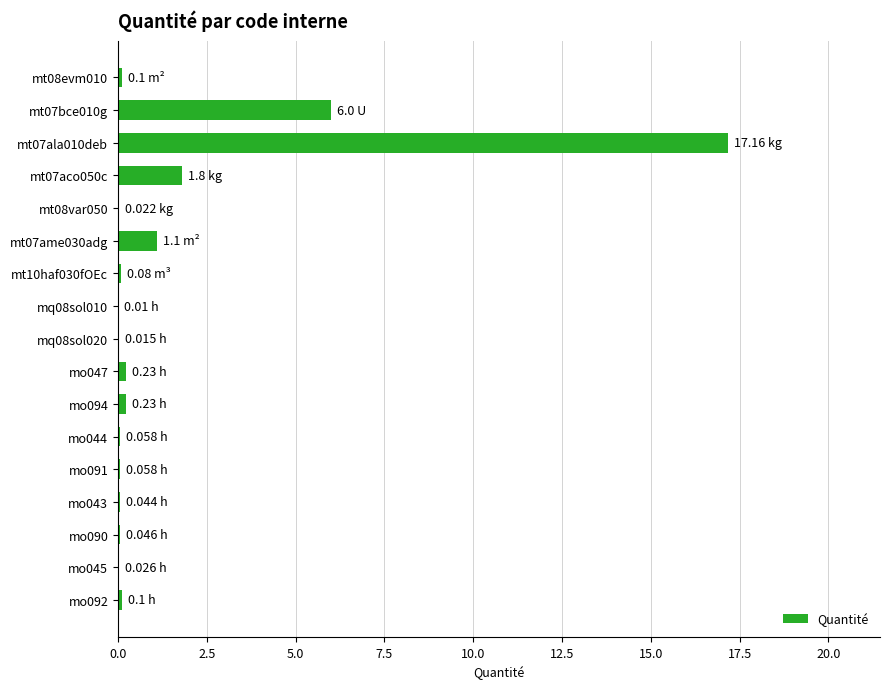

What is the sum of all values?

27.1